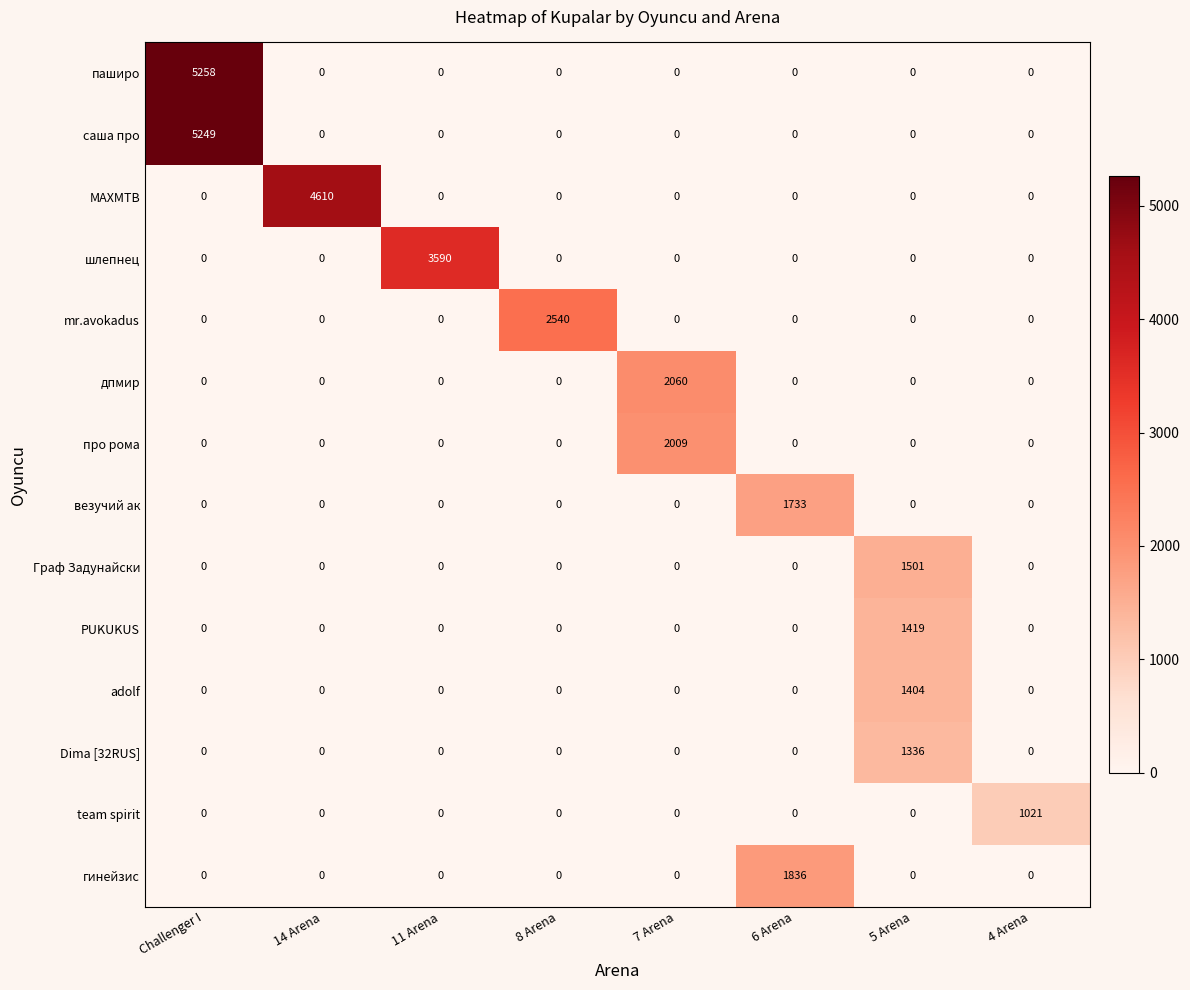

Which series has the widest spread of values?

паширо